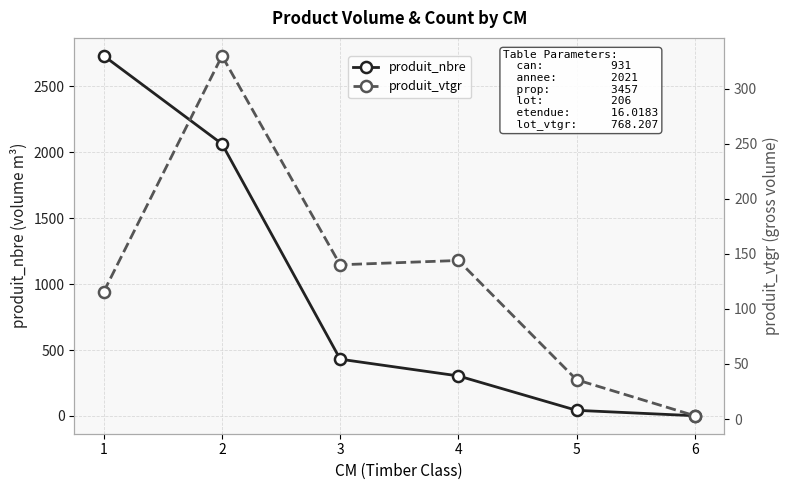

Does the chart display data point markers on the line(s)?

Yes